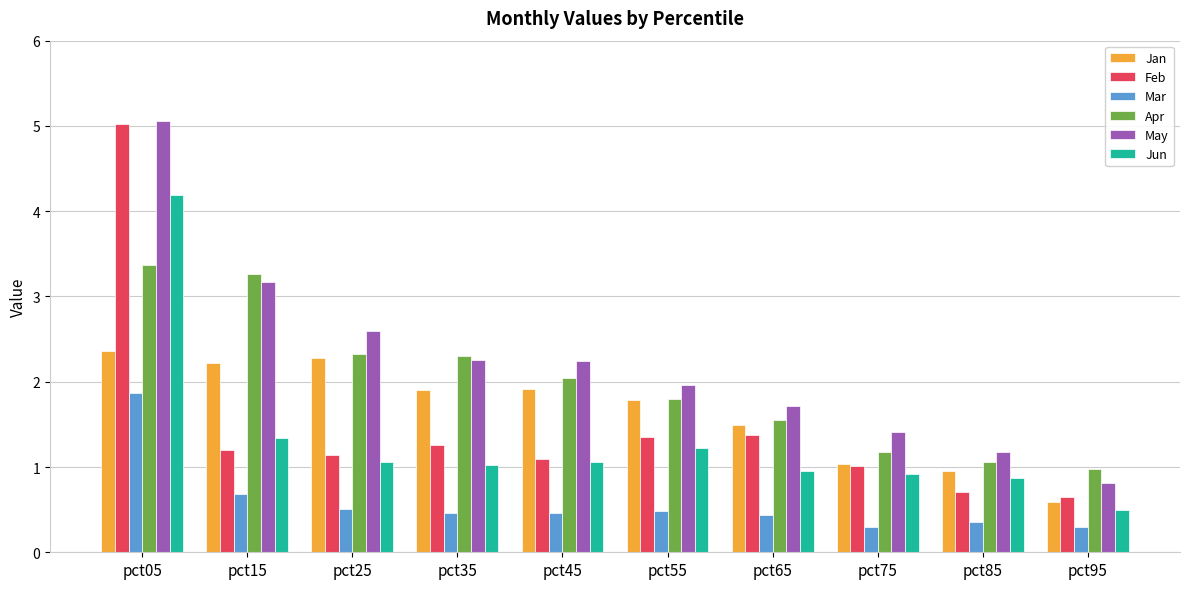

Is the value of Feb at pct75 greater than the value of Apr at pct05?

No